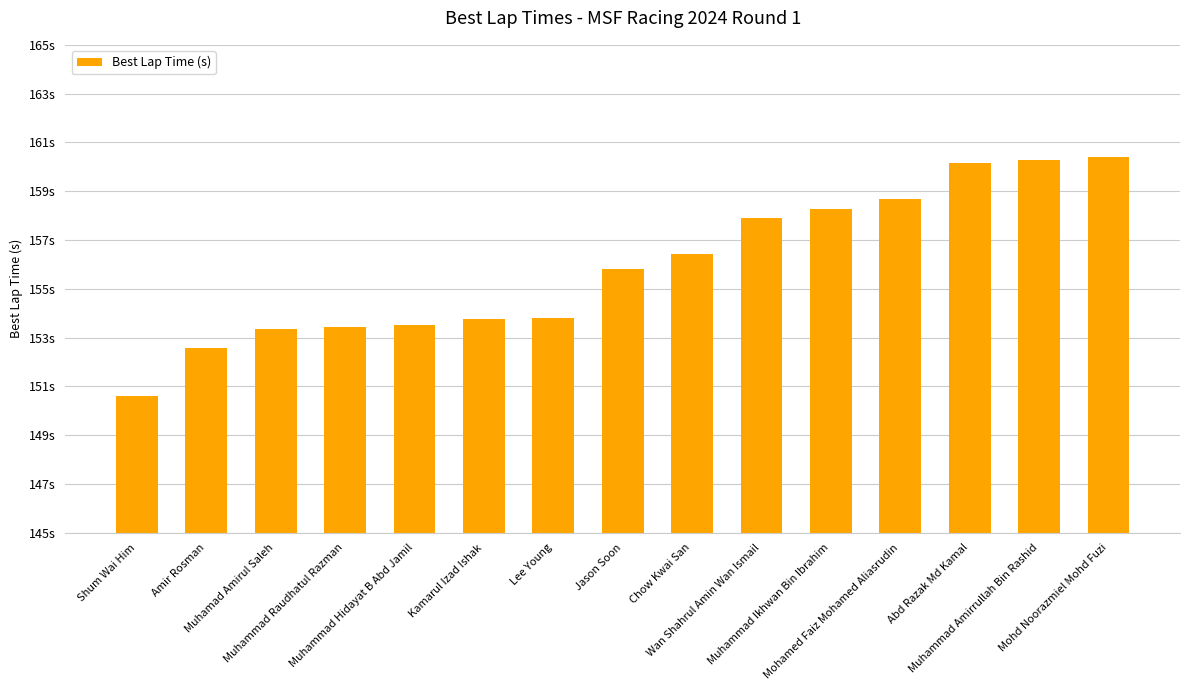

Reading left to right, what are all the values shown in this chart?

Shum Wai Him=150.6	Amir Rosman=152.6	Muhamad Amirul Saleh=153.4	Muhammad Raudhatul Razman=153.4	Muhammad Hidayat B Abd Jamil=153.5	Kamarul Izad Ishak=153.8	Lee Young=153.8	Jason Soon=155.8	Chow Kwai San=156.4	Wan Shahrul Amin Wan Ismail=157.9	Muhammad Ikhwan Bin Ibrahim=158.3	Mohamed Faiz Mohamed Aliasrudin=158.7	Abd Razak Md Kamal=160.2	Muhammad Amirrullah Bin Rashid=160.3	Mohd Noorazmiel Mohd Fuzi=160.4